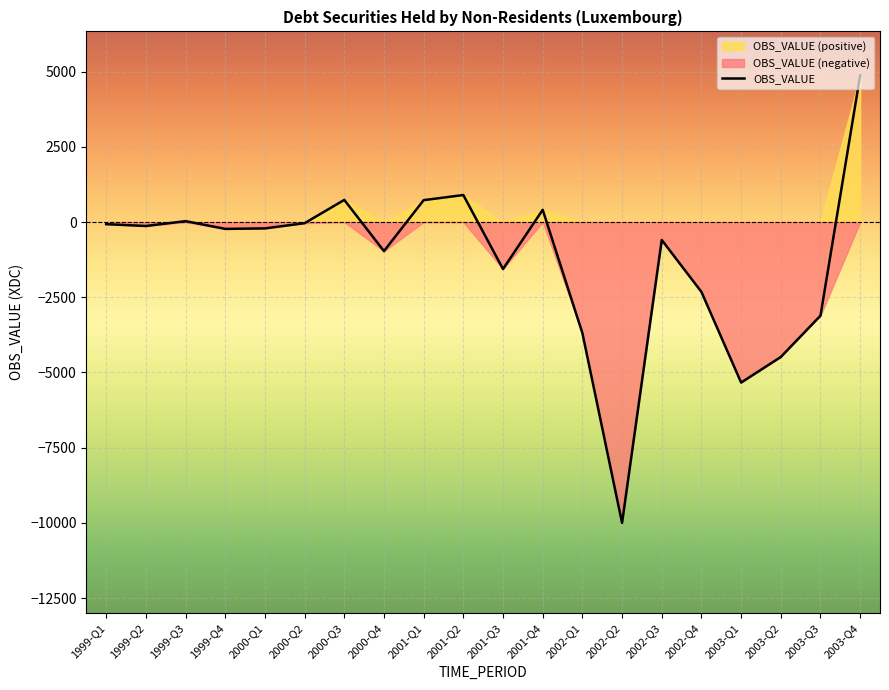

Reading left to right, extract all data points from this chart.

-70.8	-132.5	29.6	-227.9	-212.2	-38.4	734.7	-966.8	726.7	897.0	-1562.0	405.9	-3689.6	-10000.3	-596.7	-2322.6	-5335.8	-4485.4	-3112.6	4873.8